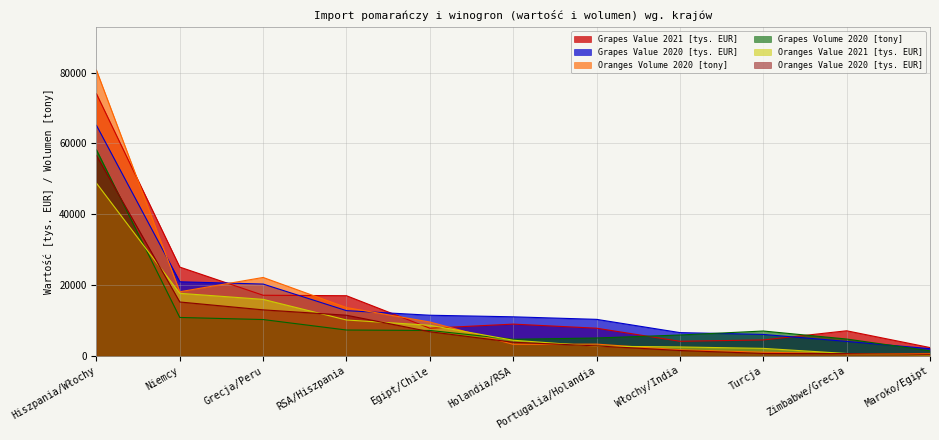

What is the value of the Grapes Value 2020 [tys. EUR] point at the 7th from the left?

10303.1